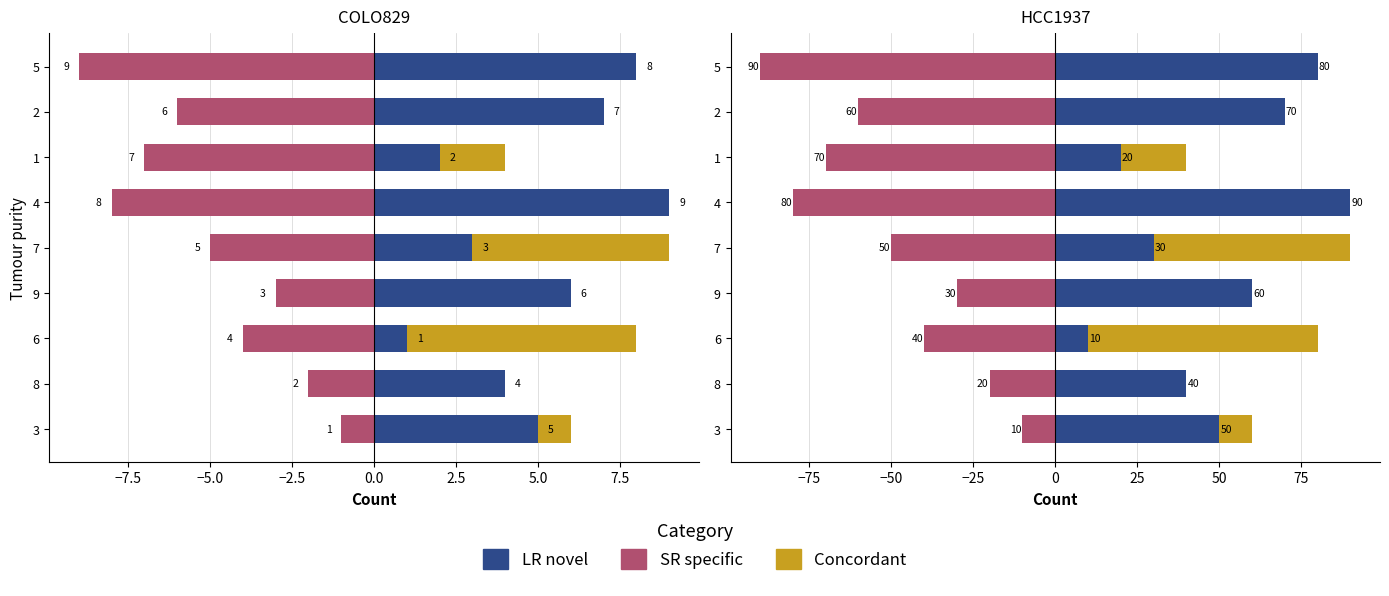

How many groups of bars are there?

9